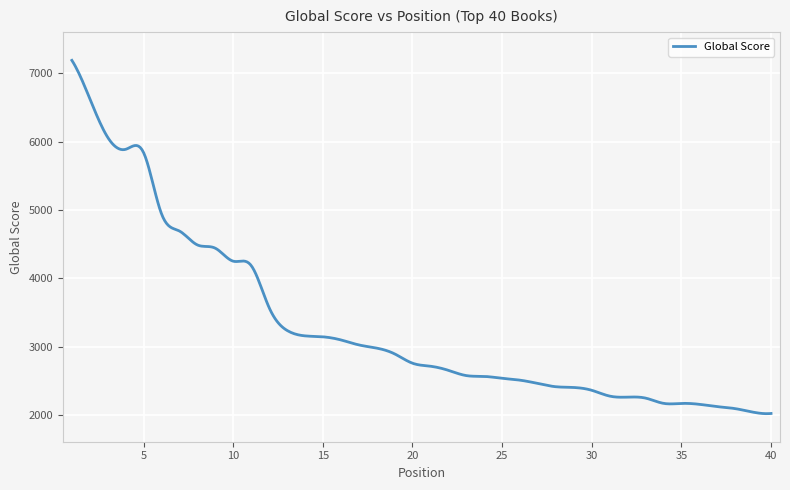

What is the greatest value displayed?

7188.0